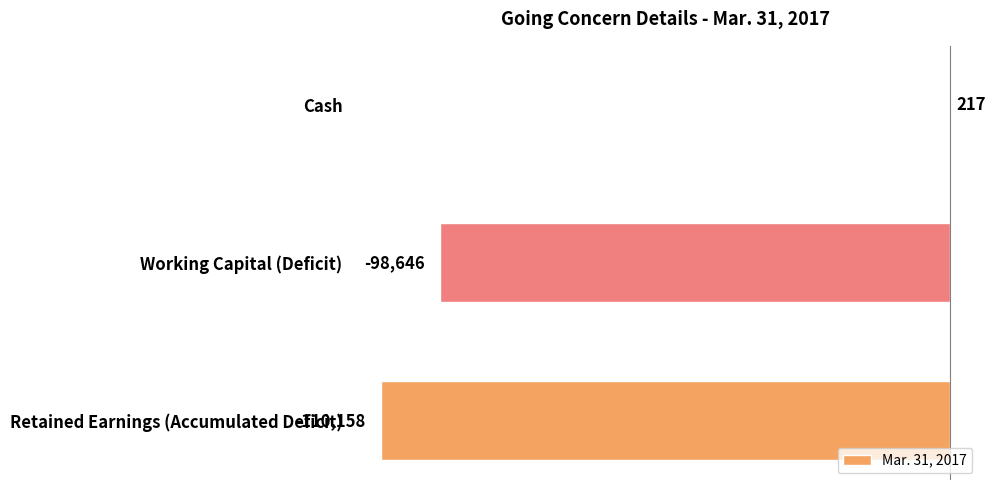

Read the value at Cash.

217